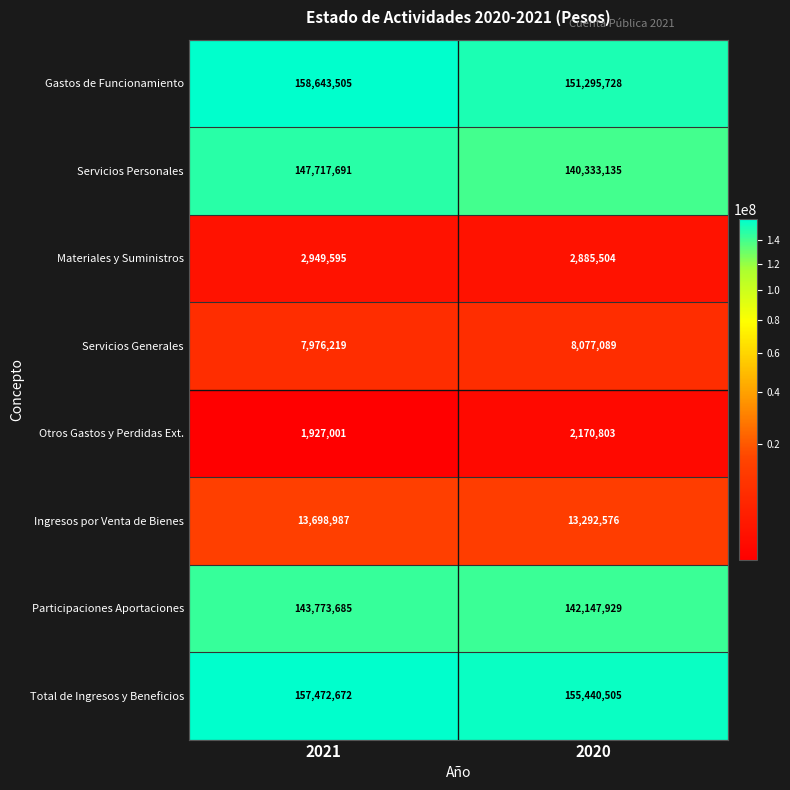

How many categories are shown in the chart?

2